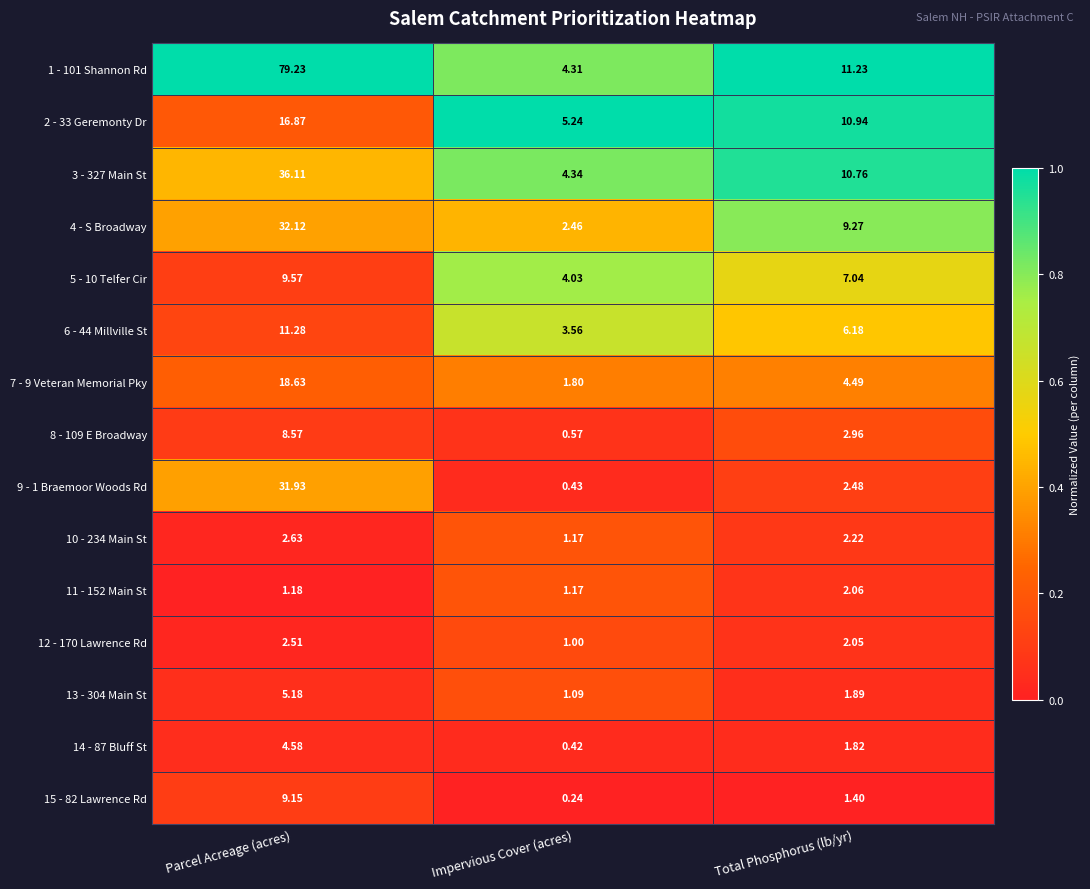

Where is 2 - 33 Geremonty Dr nearest to the value 11?

Total Phosphorus (lb/yr)